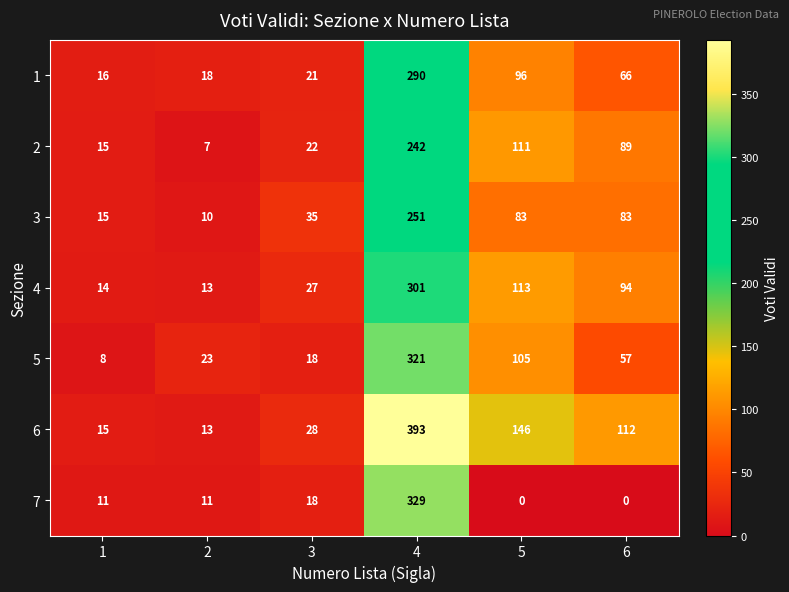

What is the difference between the 7 values at 3 and 4?

311